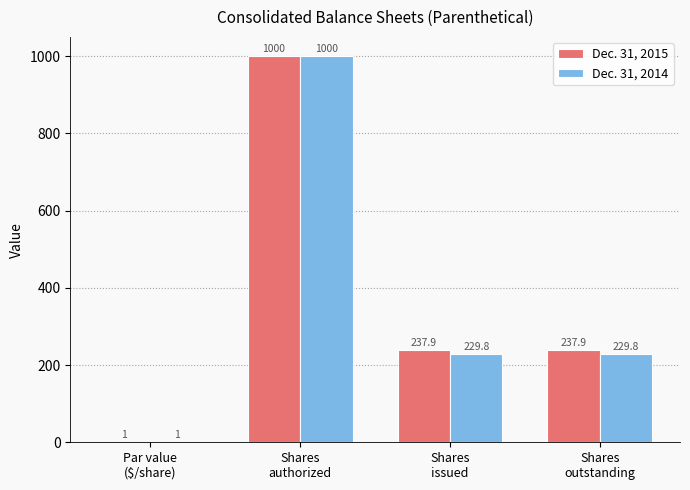

Read the Dec. 31, 2015 value at Shares
issued.

237.9